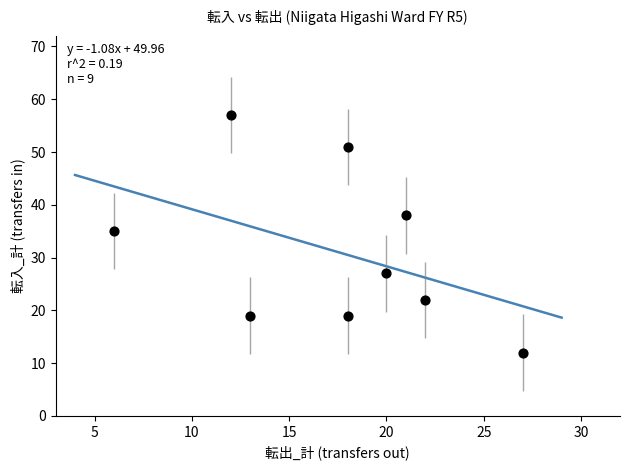

What is the range of X values (max minus min)?

21